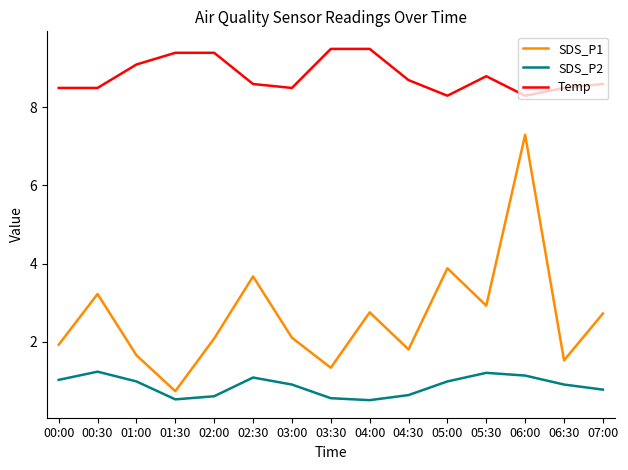

List the series in order of their overall mean, highest first.

Temp, SDS_P1, SDS_P2